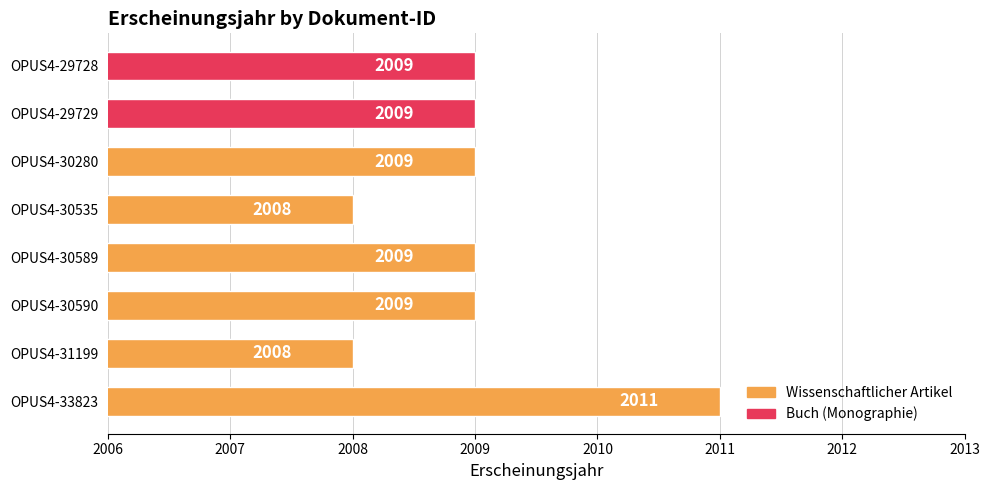

What is the difference between the second highest and minimum values?

1